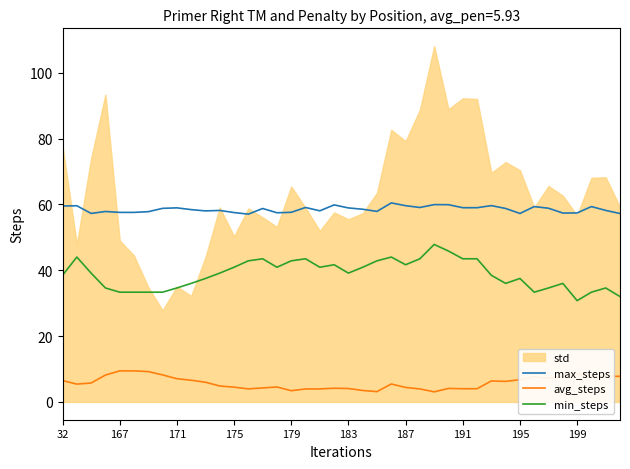

How many categories are shown in the chart?

40